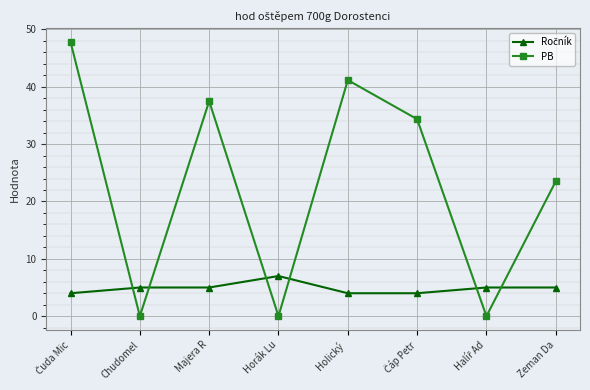

What position from the right is Zeman Da?

1